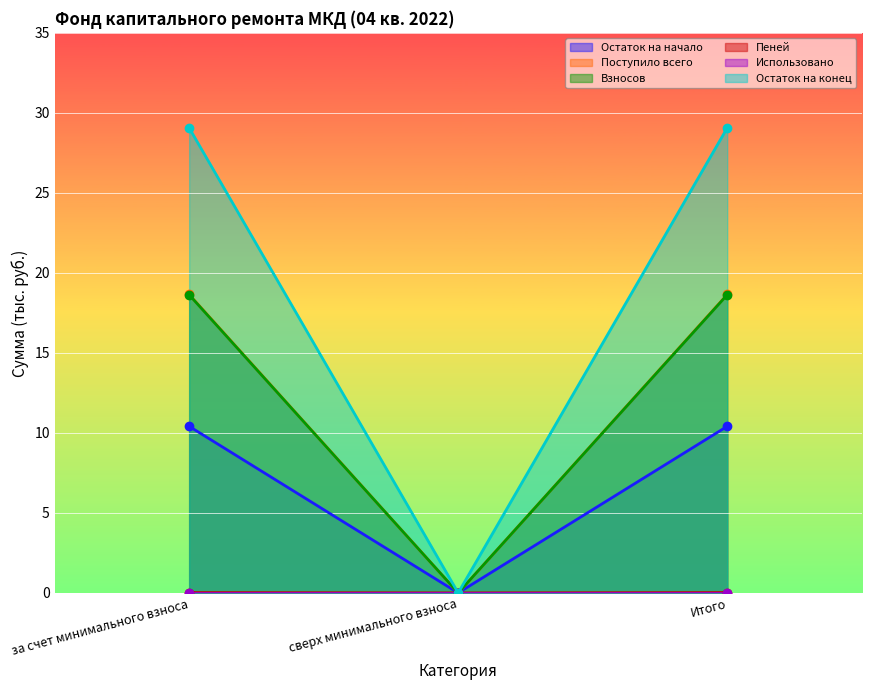

The Остаток на конец series shows 29.1 at Итого. True or false?

True